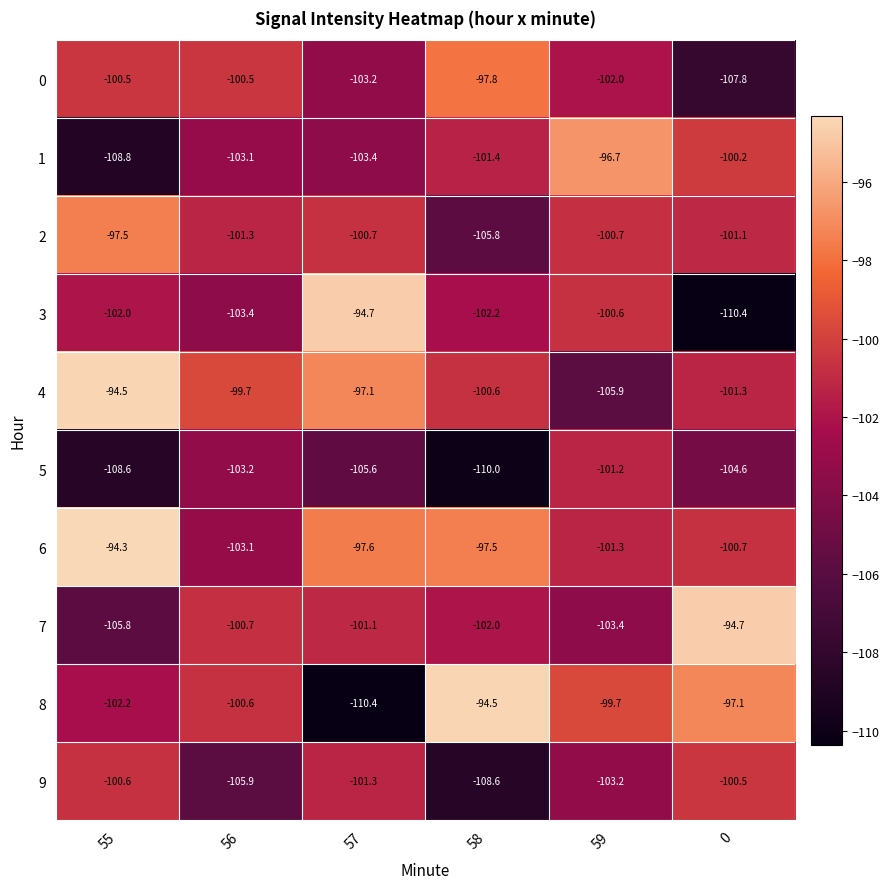

Is the value of 8 at 55 greater than the value of 5 at 0?

Yes